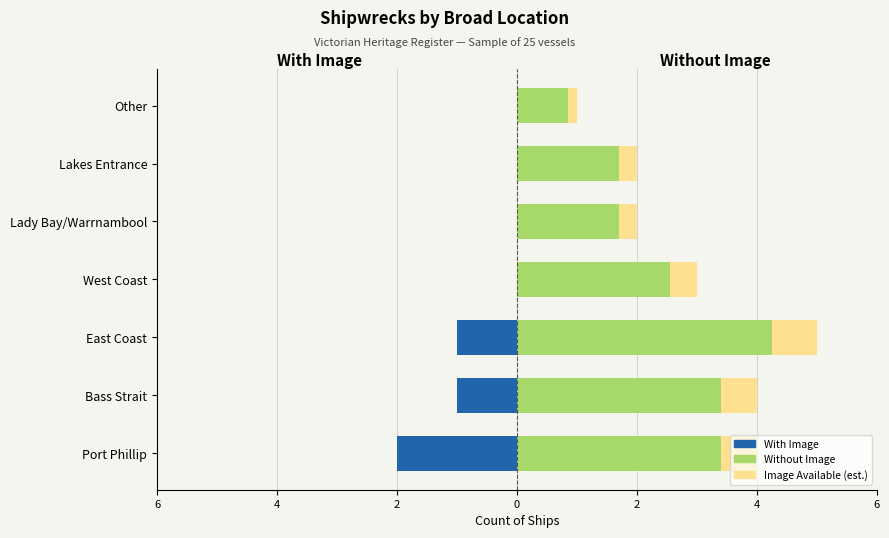

Is the value of With Image at Port Phillip greater than the value of Without Image at Bass Strait?

No